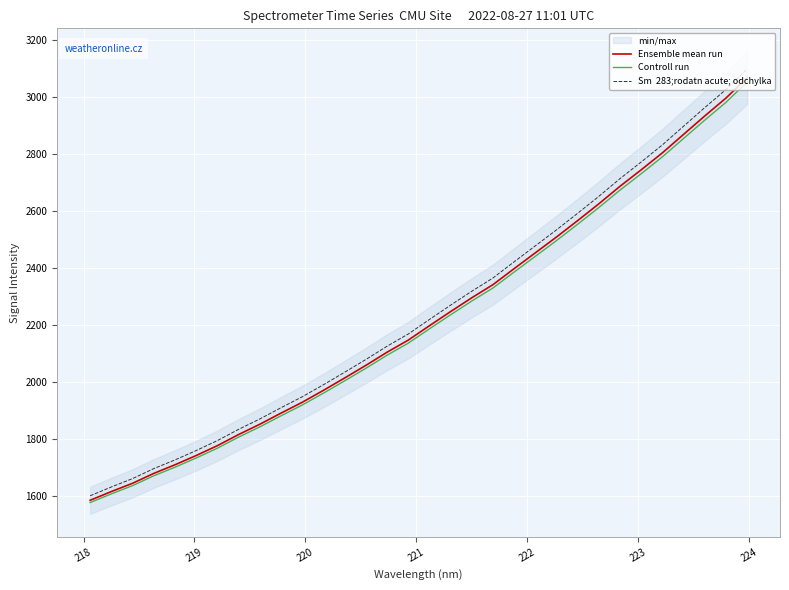

Reading left to right, list all the values displayed in this chart.

Ensemble mean run: 1584.3	1615.0	1644.0	1678.7	1709.0	1741.5	1776.2	1815.2	1851.3	1890.4	1928.4	1970.3	2013.7	2058.0	2104.2	2146.6	2197.2	2246.9	2295.4	2341.5	2397.8	2453.2	2508.8	2566.5	2625.4	2687.0	2744.8	2804.3	2869.1	2933.7	2996.4	3068.0
Controll run: 1576.4	1606.9	1635.8	1670.3	1700.4	1732.8	1767.3	1806.1	1842.1	1881.0	1918.8	1960.5	2003.7	2047.7	2093.6	2135.9	2186.2	2235.7	2283.9	2329.8	2385.8	2441.0	2496.3	2553.6	2612.3	2673.5	2731.0	2790.2	2854.7	2919.0	2981.4	3052.6
Sm  283;rodatn acute; odchylka: 1600.1	1631.1	1660.5	1695.5	1726.1	1758.9	1793.9	1833.4	1869.8	1909.4	1947.7	1990.0	2033.9	2078.6	2125.2	2168.1	2219.1	2269.4	2318.3	2364.9	2421.7	2477.8	2533.9	2592.1	2651.6	2713.8	2772.2	2832.3	2897.8	2963.0	3026.4	3098.6